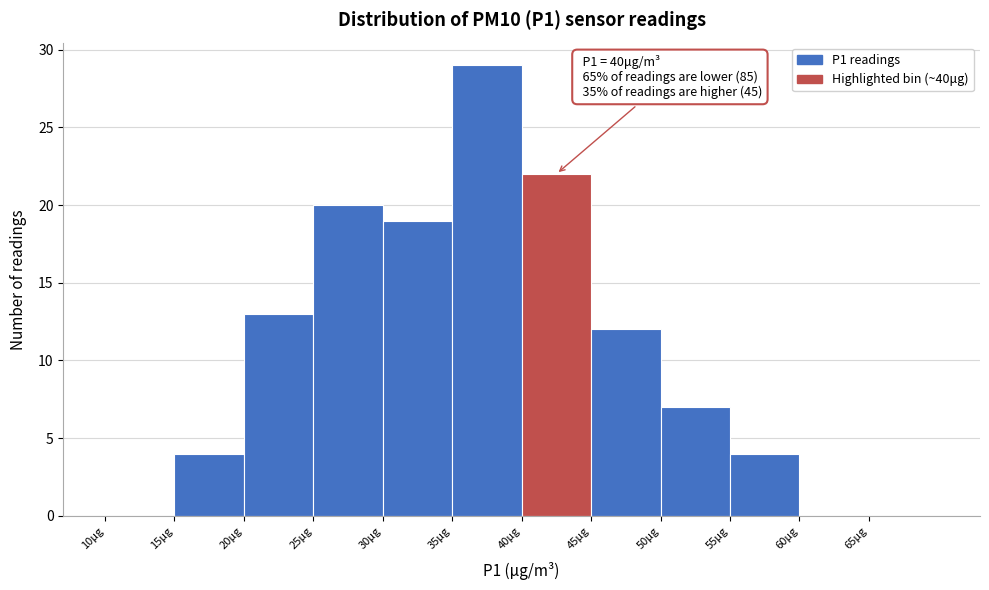

Over which range of the x-axis is the bar tallest?

35 to 40